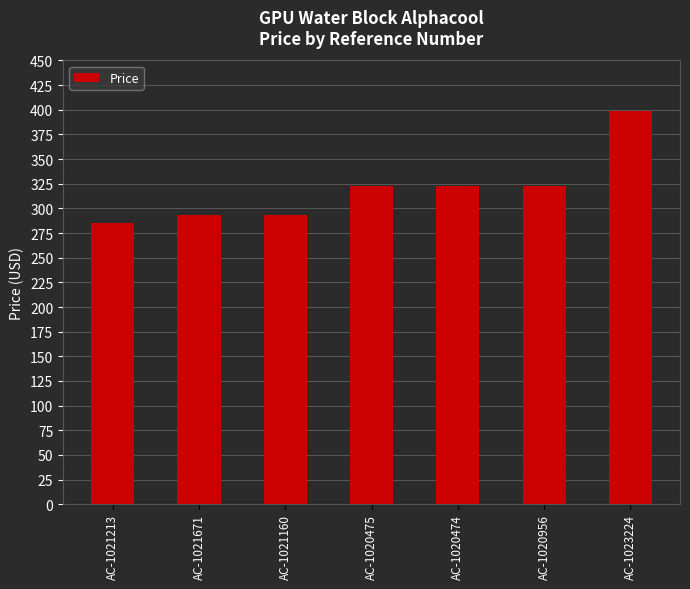

What is the greatest value displayed?

399.1